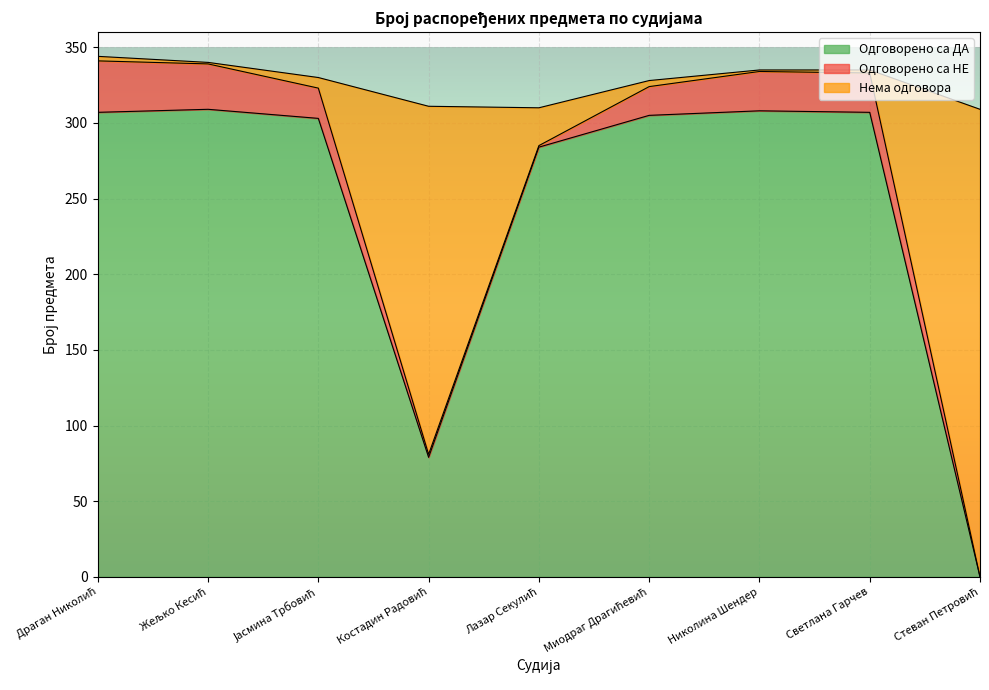

What is the maximum value for Одговорено са ДА?

309